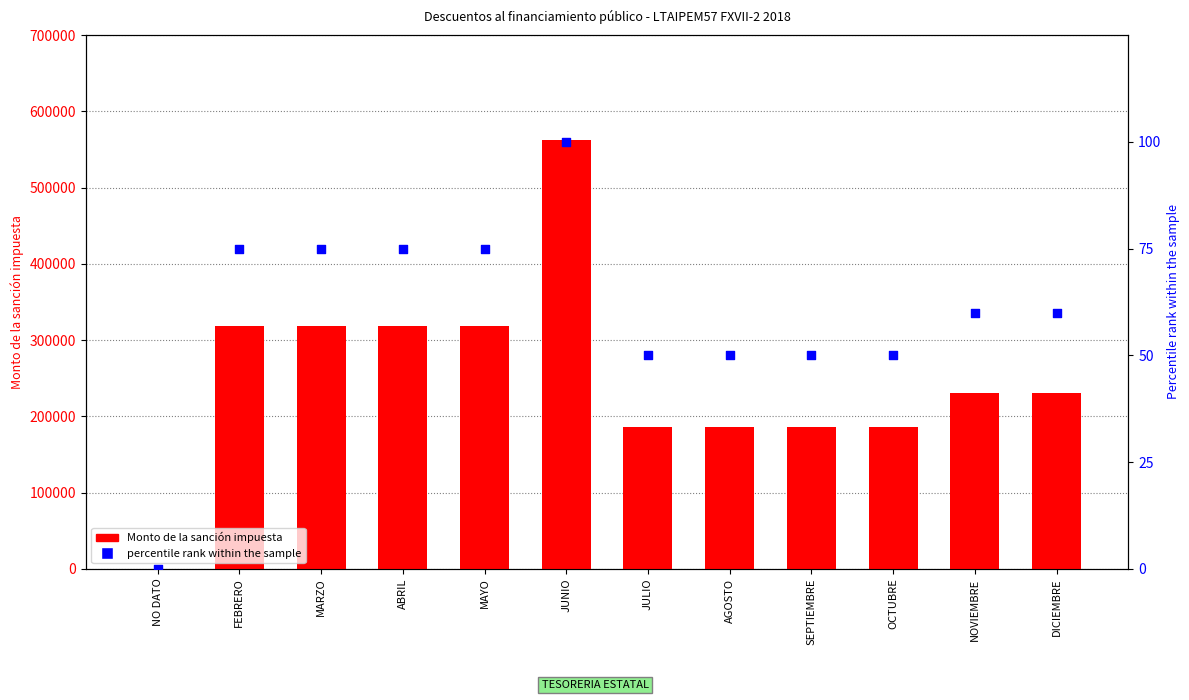

Which series contains the highest Y value?

Monto de la sanción impuesta